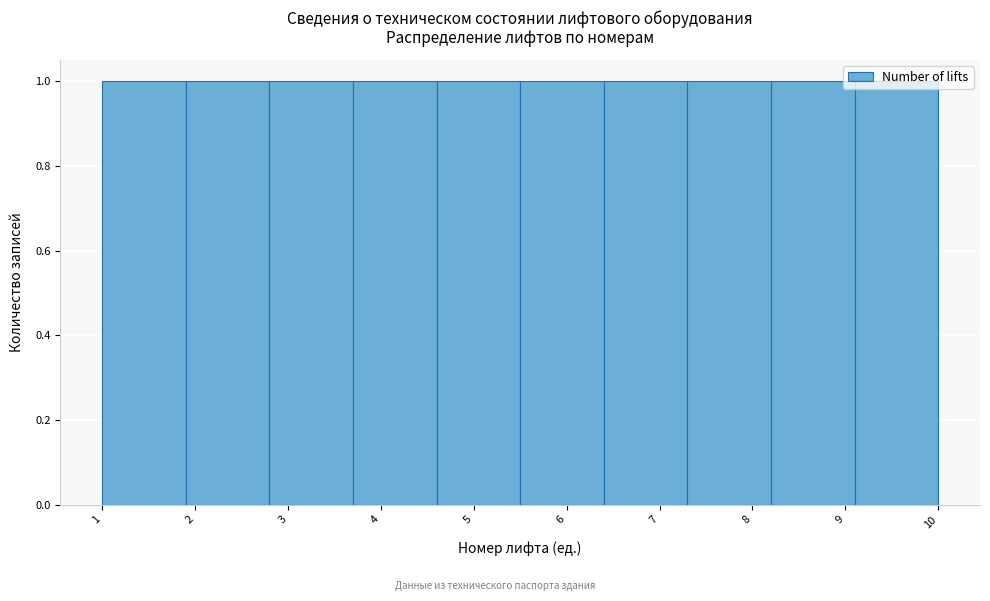

Reading left to right, transcribe this chart: for each bar, give the range it covers on the x-axis and its height. The values are not printed on the chart, so give them approximately, as read against the axis.

1.0 to 1.9: 1
1.9 to 2.8: 1
2.8 to 3.7: 1
3.7 to 4.6: 1
4.6 to 5.5: 1
5.5 to 6.4: 1
6.4 to 7.3: 1
7.3 to 8.2: 1
8.2 to 9.1: 1
9.1 to 10.0: 1